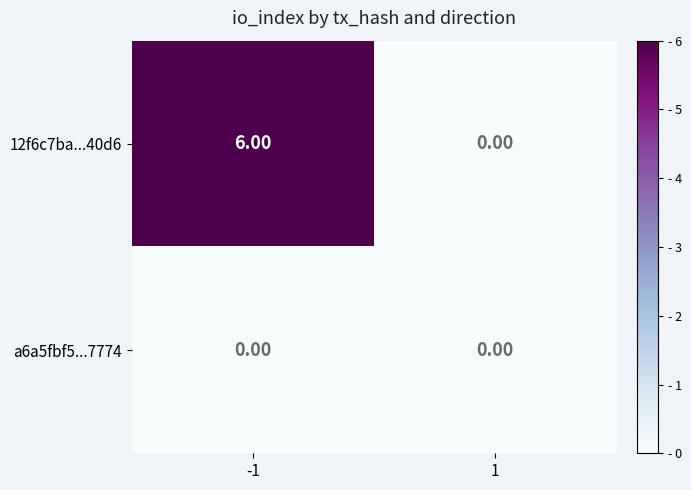

Which series changed the most between -1 and 1?

12f6c7ba...40d6